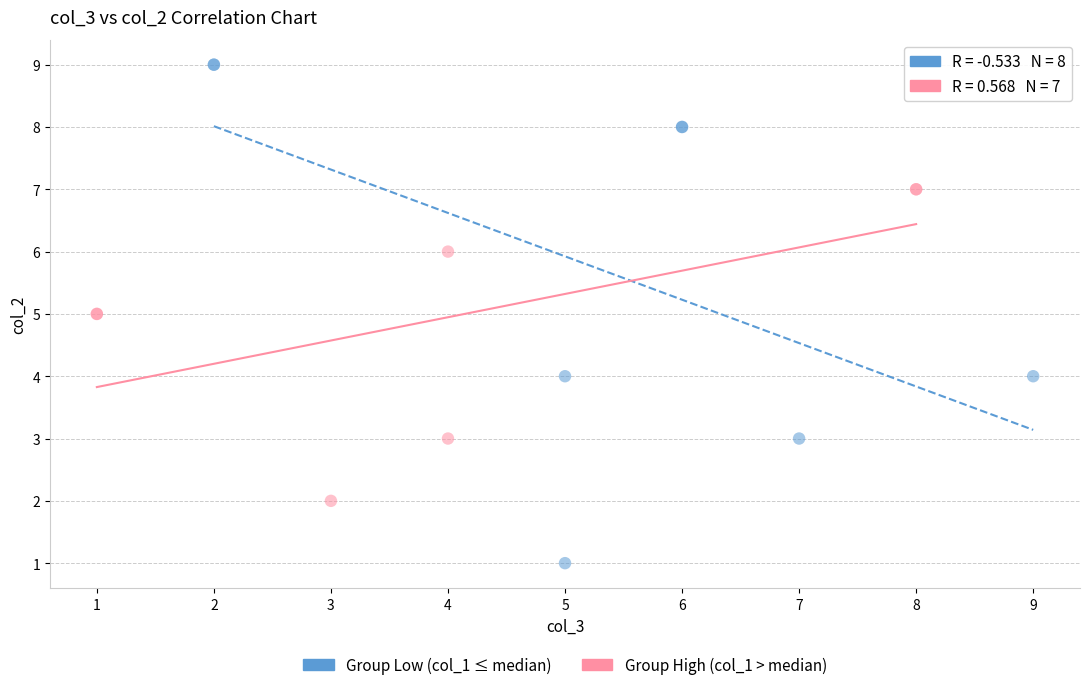

Which series reaches the minimum Y coordinate?

Group Low (col_1 ≤ median)